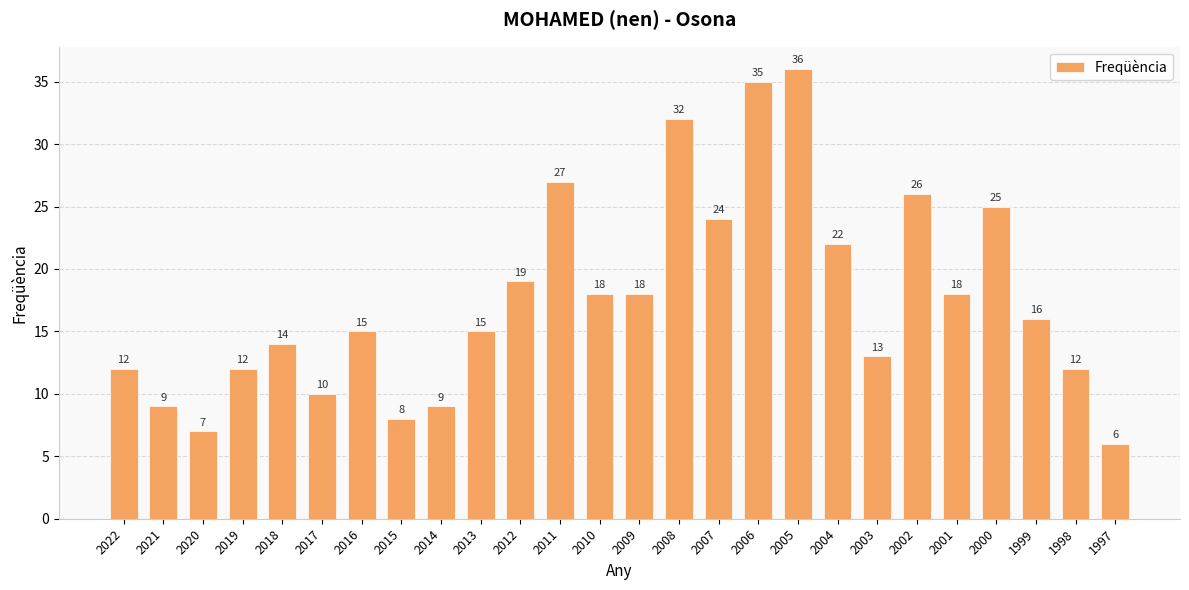

Is it true that the value at 2018 is 24?

False